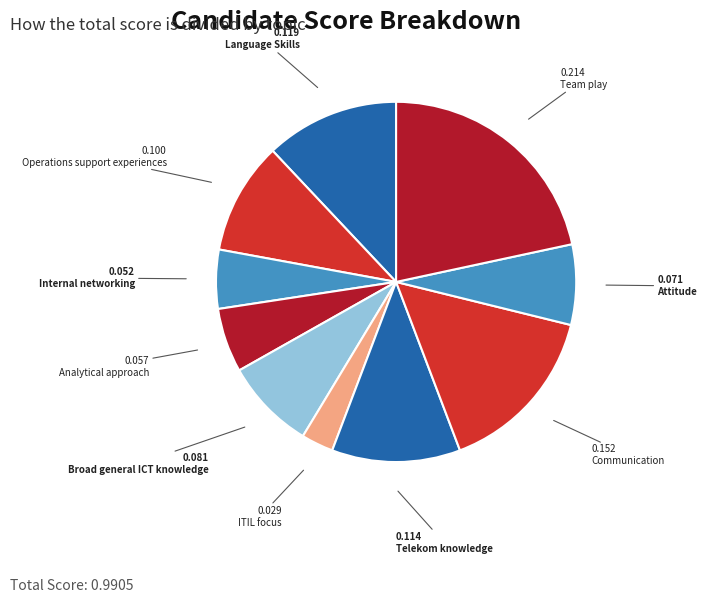

How many segments does this pie chart have?

10